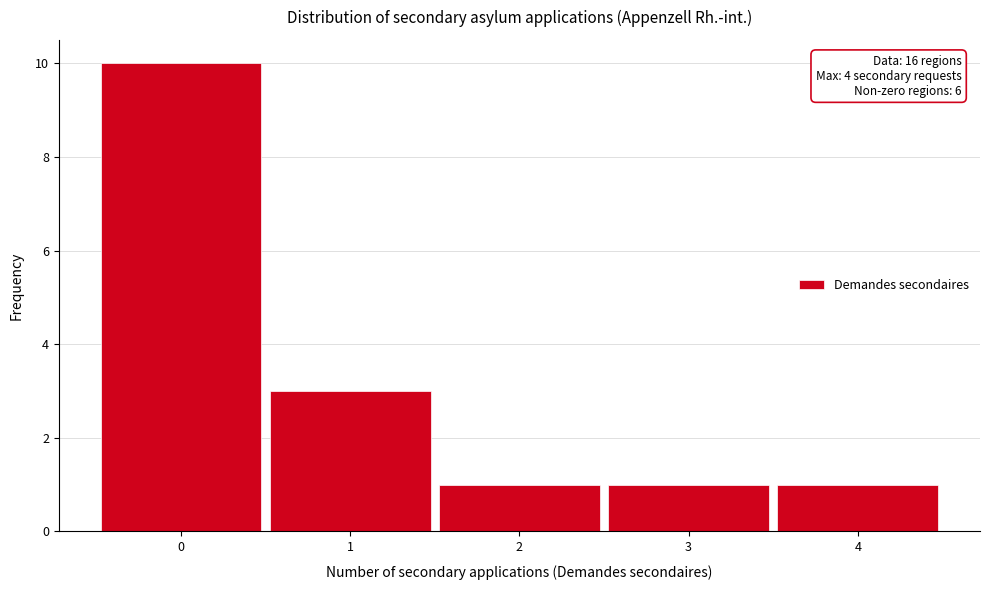

Which range on the x-axis has the tallest bar?

-0.5 to 0.5